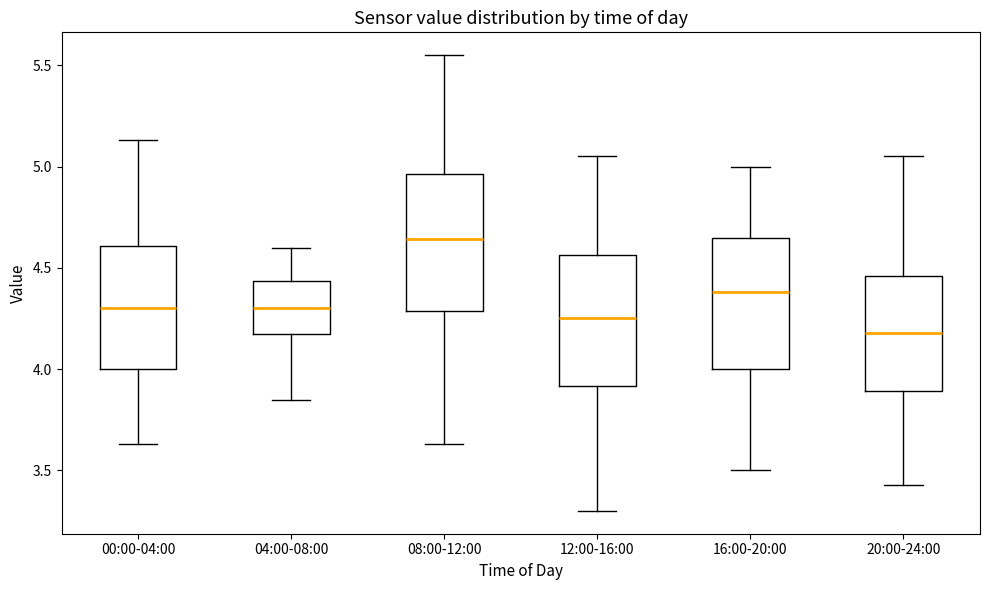

Where is the lower edge of the box for 12:00-16:00 on the y-axis? The values are not printed on the chart, so give them approximately, as read against the axis.

3.90